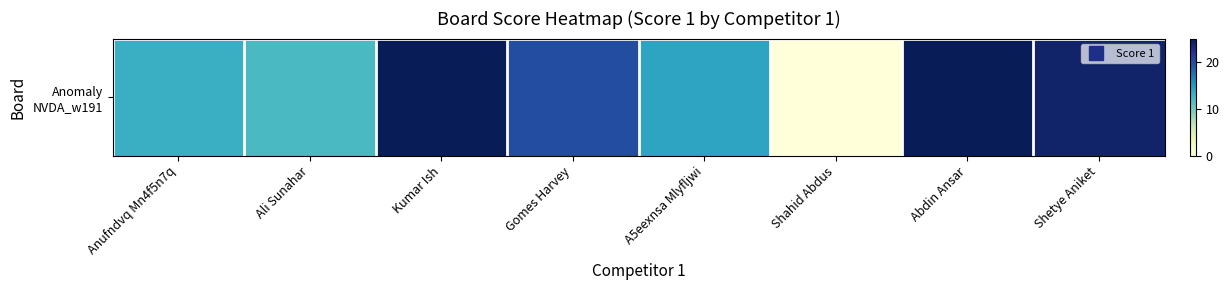

Between A5eexnsa Mlyfljwi and Ali Sunahar, which is larger?

A5eexnsa Mlyfljwi